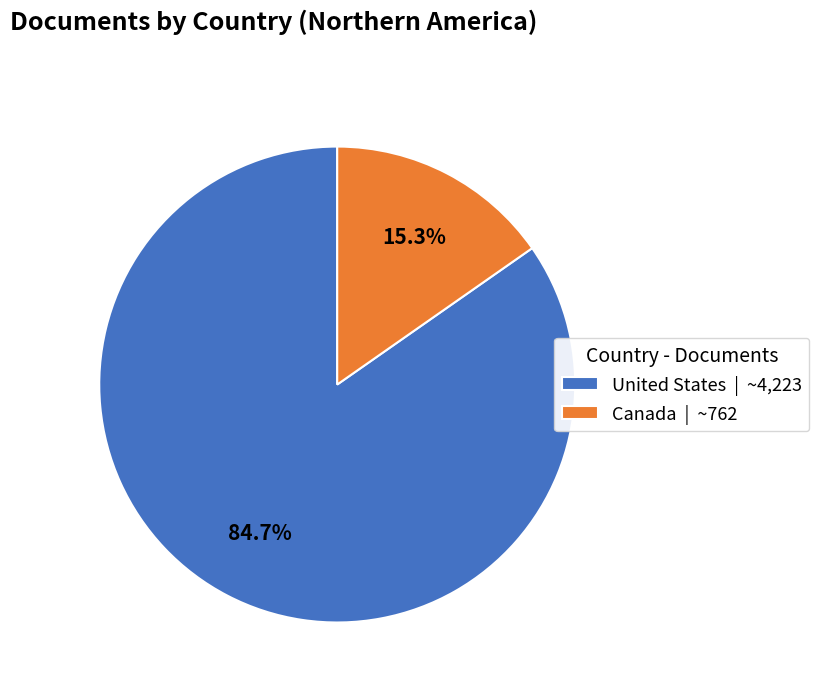

Is it true that United States is 85% of the pie?

True